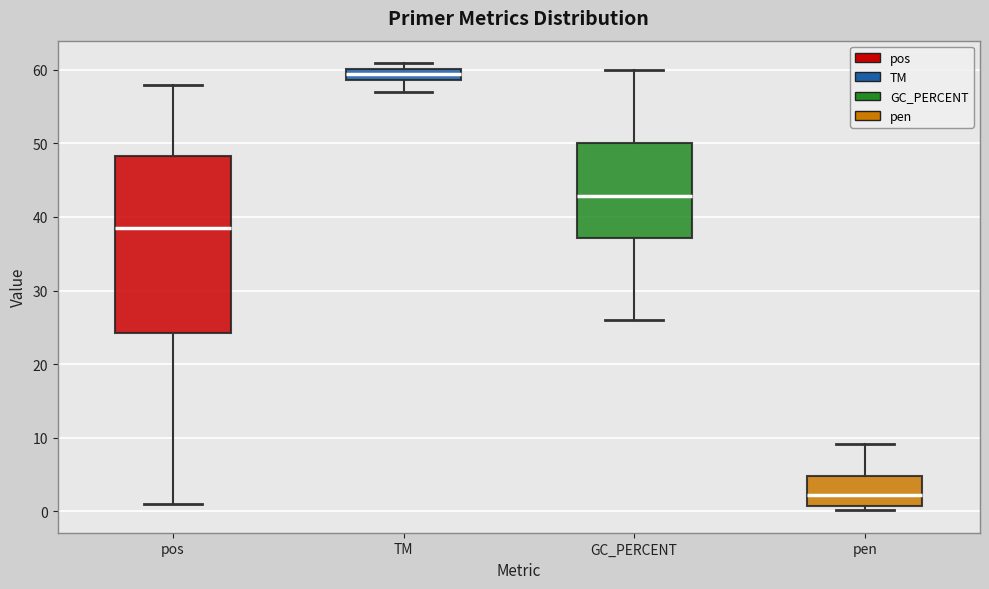

Which box has the highest median line?

TM